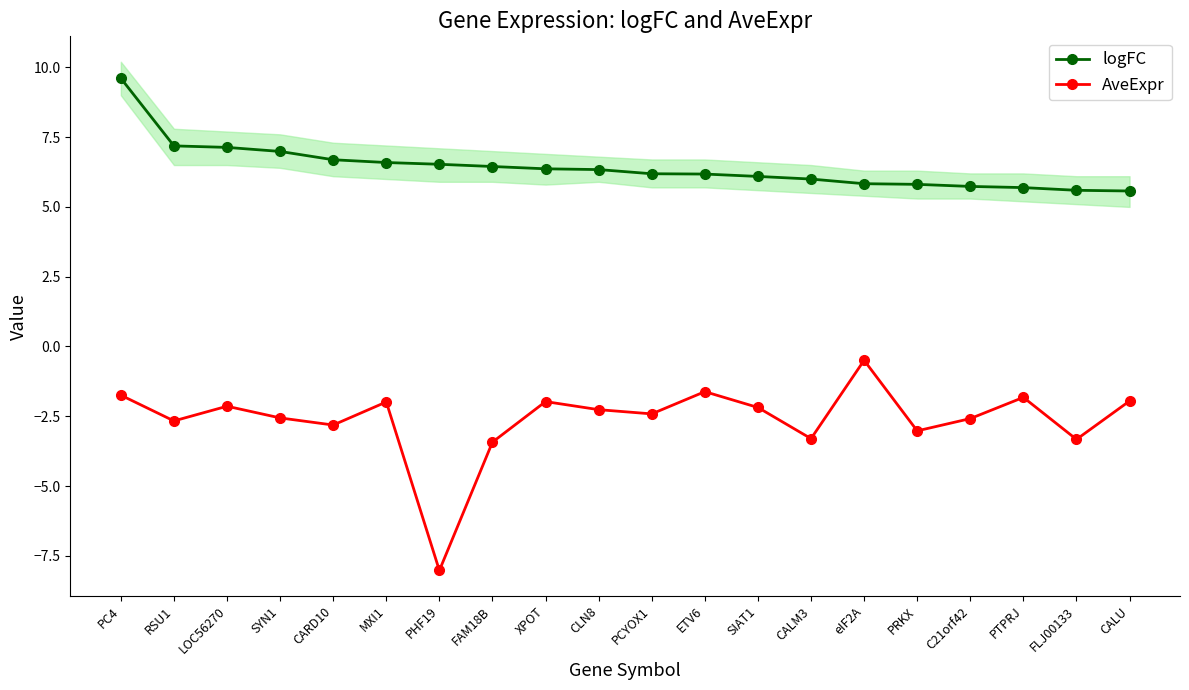

What are all the series names shown in the legend?

logFC, AveExpr